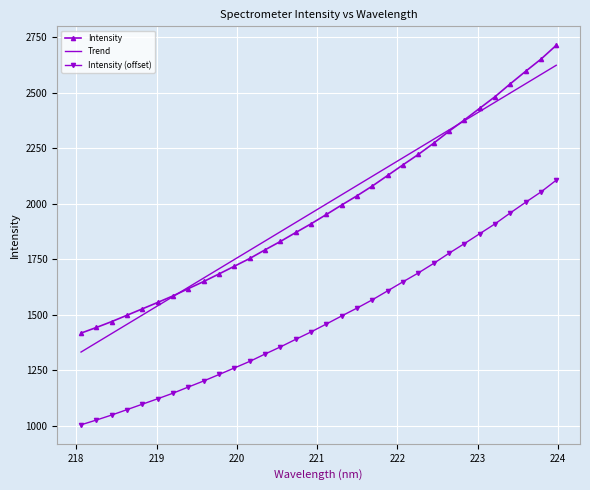

How many values in the Trend series are below 1999?

16